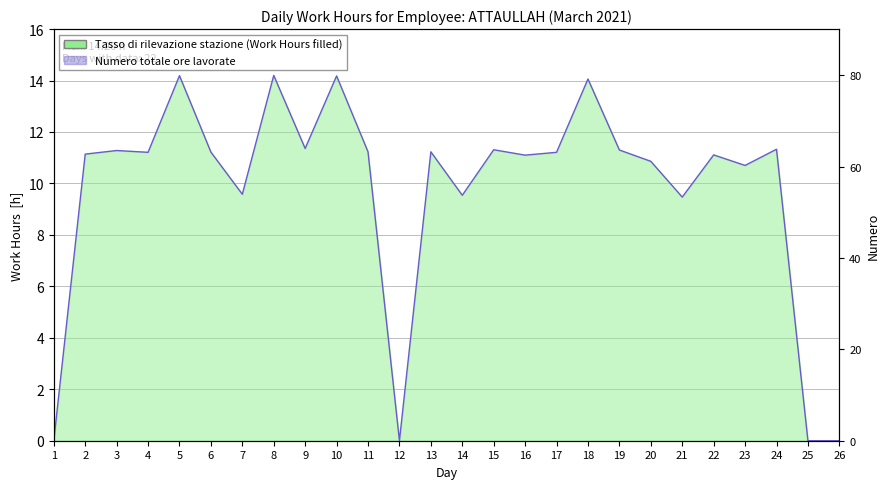

Between 17 and 25, which is larger?

17